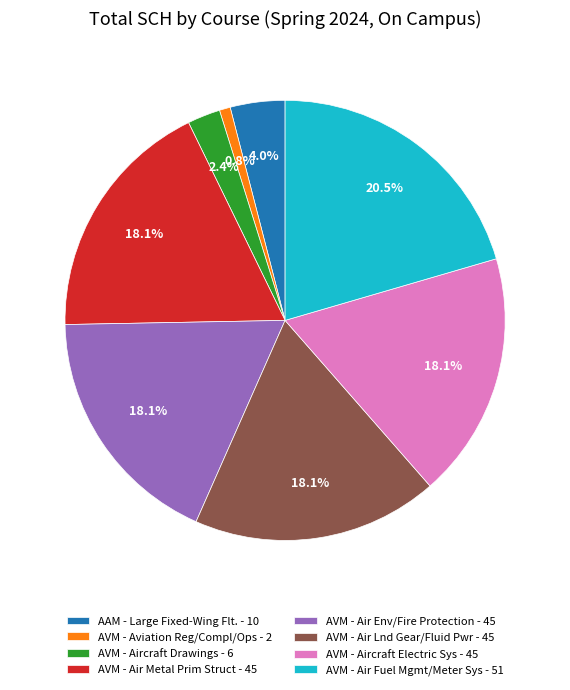

What portion of the pie excludes AVM - Air Lnd Gear/Fluid Pwr - 45?

81.9%